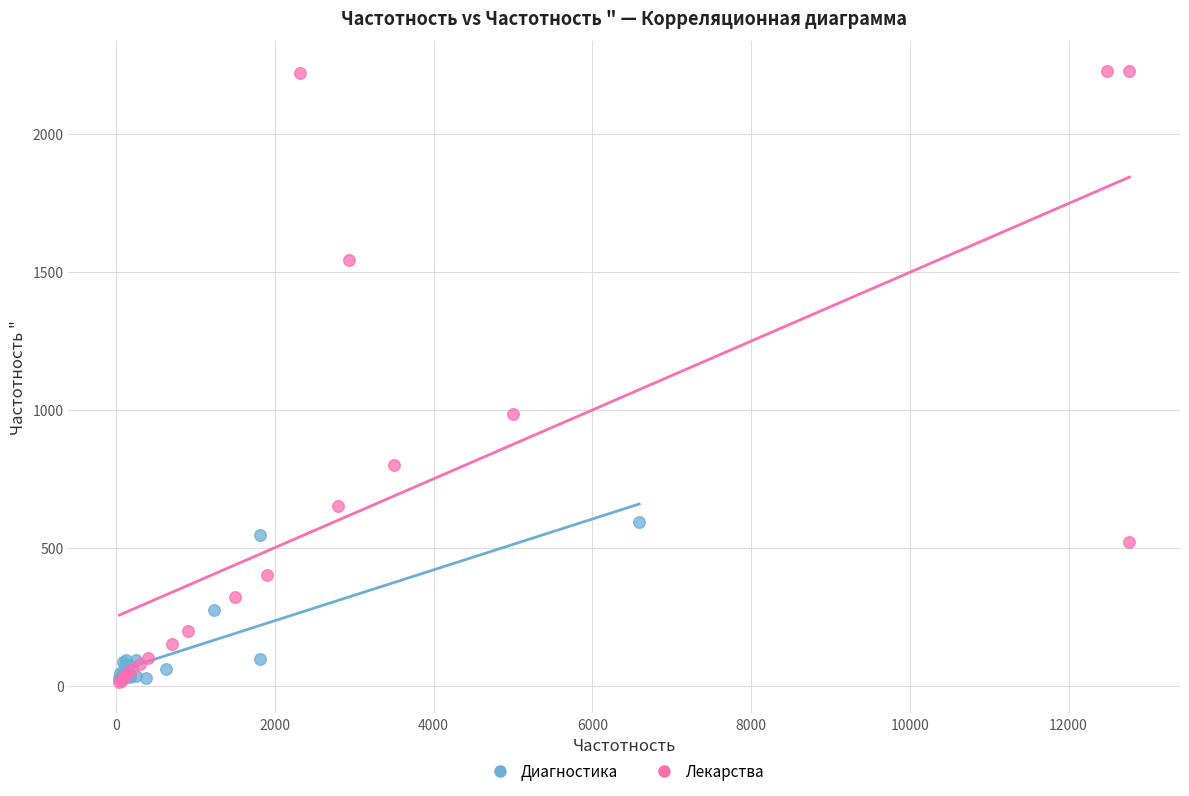

Which series has the largest Y range (max minus min)?

Лекарства